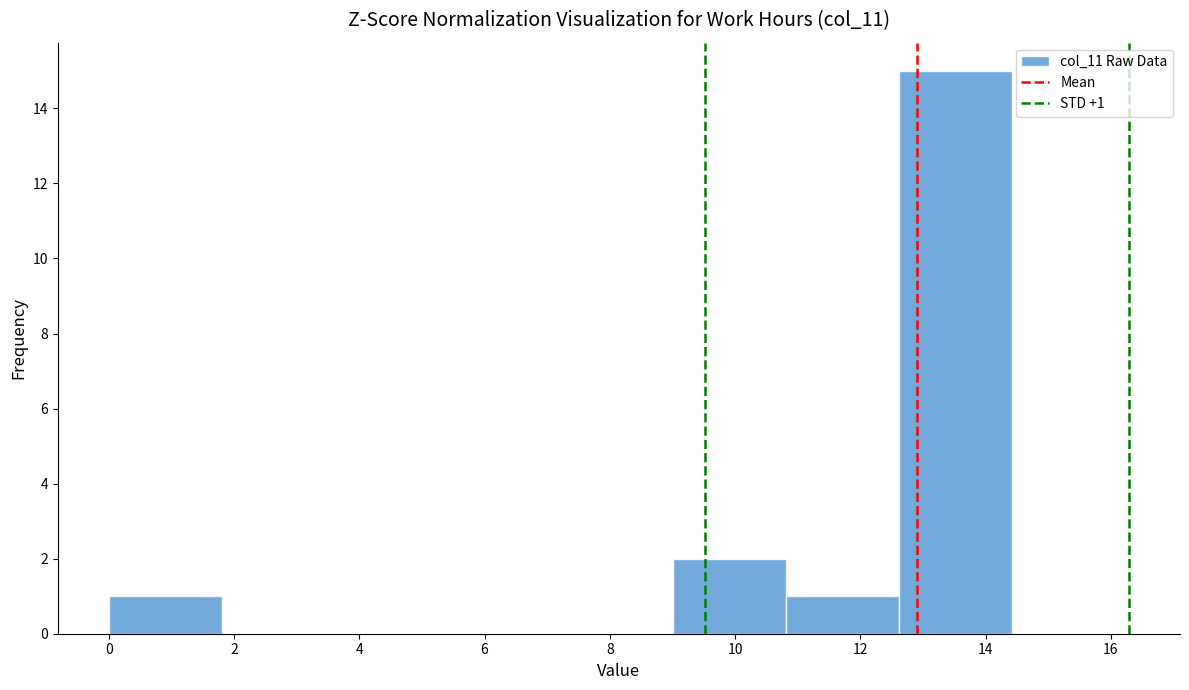

Over which range of the x-axis is the bar tallest?

12.6 to 14.4